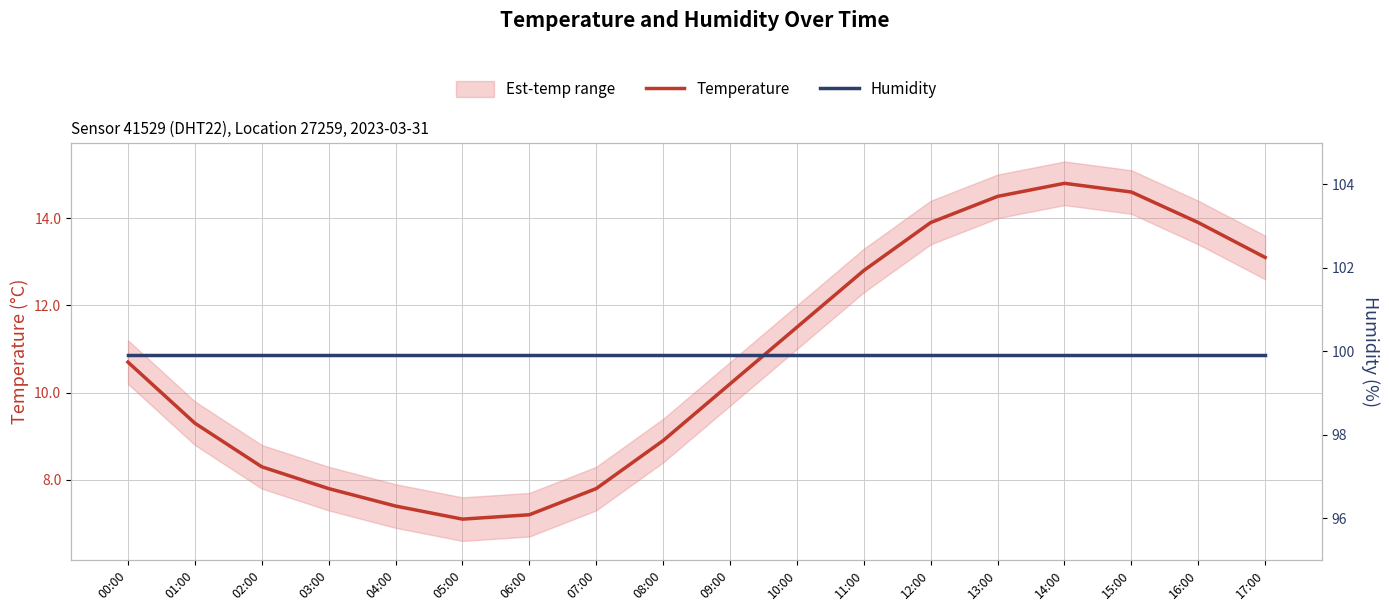

Which series has the widest spread of values?

Temperature